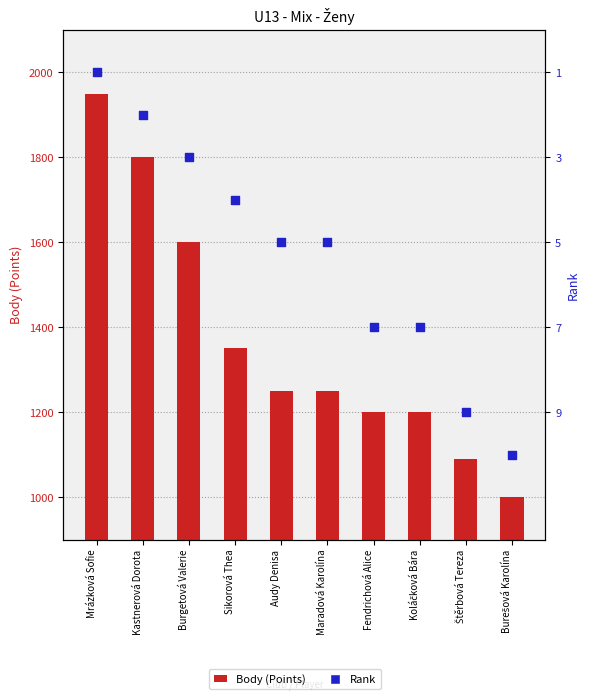

Which series has the largest total across all categories?

Body (Points)